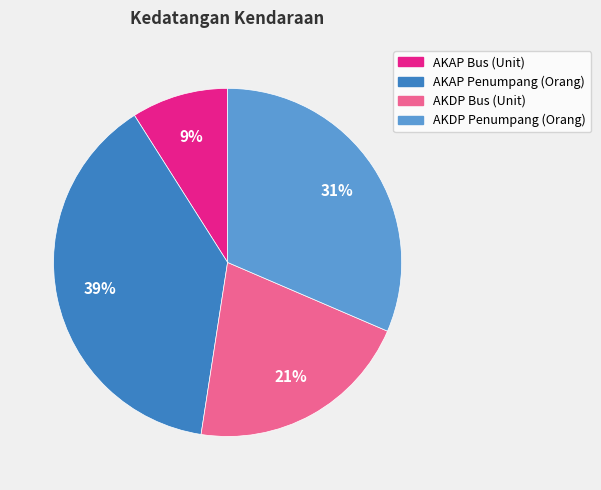

Which has a higher value, AKAP Bus (Unit) or AKAP Penumpang (Orang)?

AKAP Penumpang (Orang)